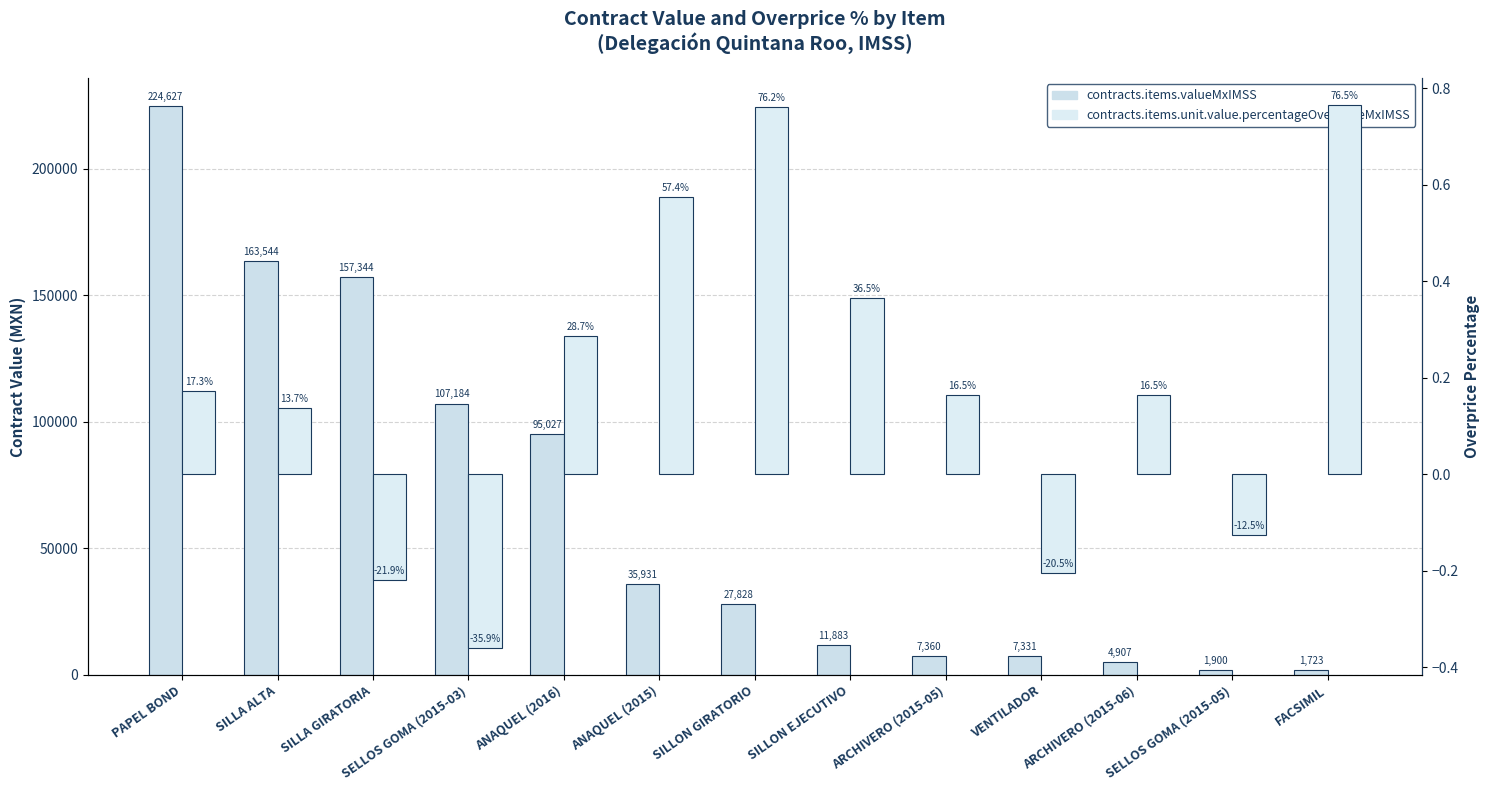

Is the value of contracts.items.valueMxIMSS at ANAQUEL (2015) greater than the value of contracts.items.unit.value.percentageOverpriceMxIMSS at ANAQUEL (2015)?

Yes